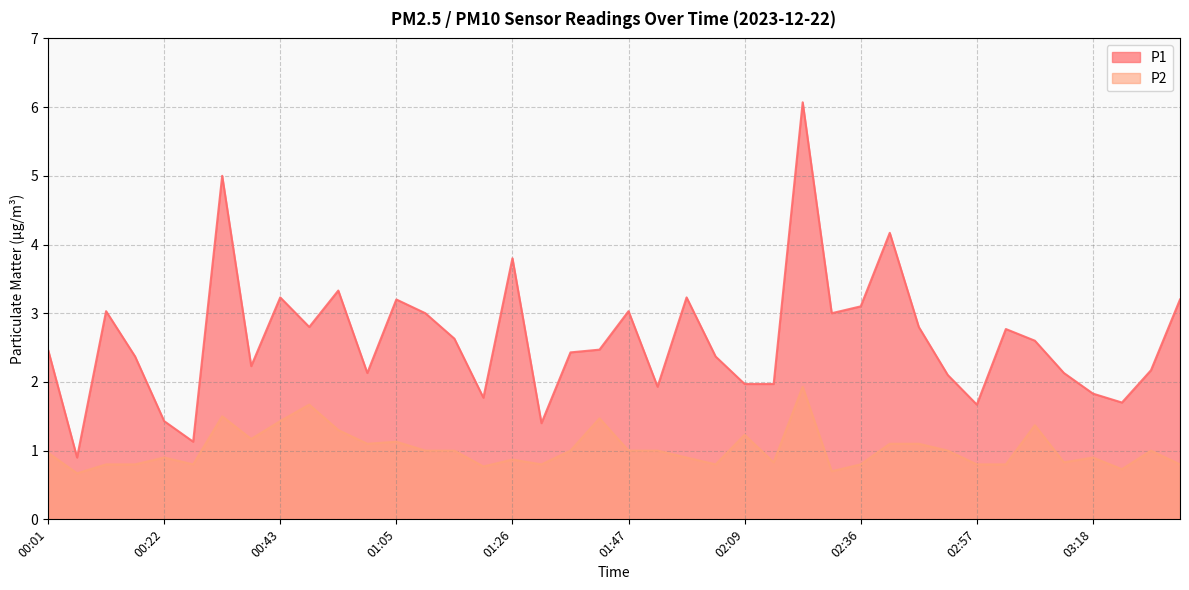

What is the value of the P1 point at the 25th from the left?

2.0